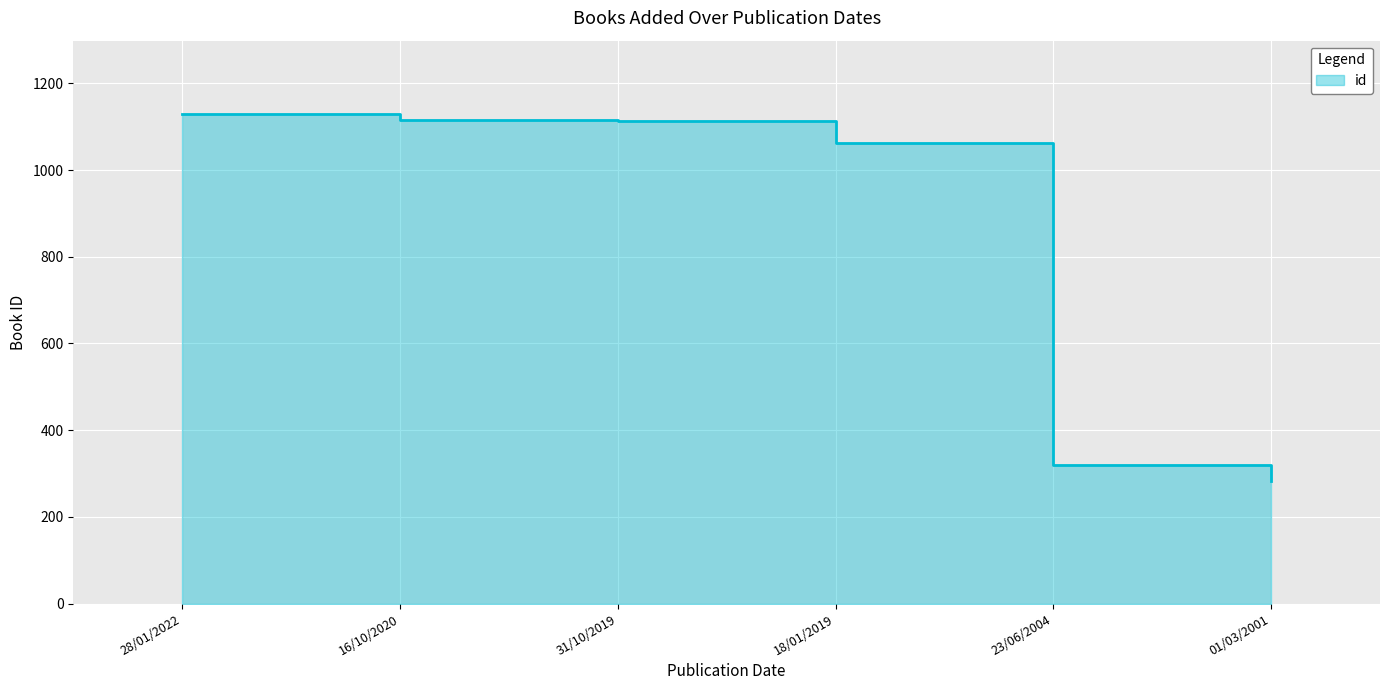

List the labels in order of value, smallest first.

01/03/2001, 23/06/2004, 18/01/2019, 31/10/2019, 16/10/2020, 28/01/2022